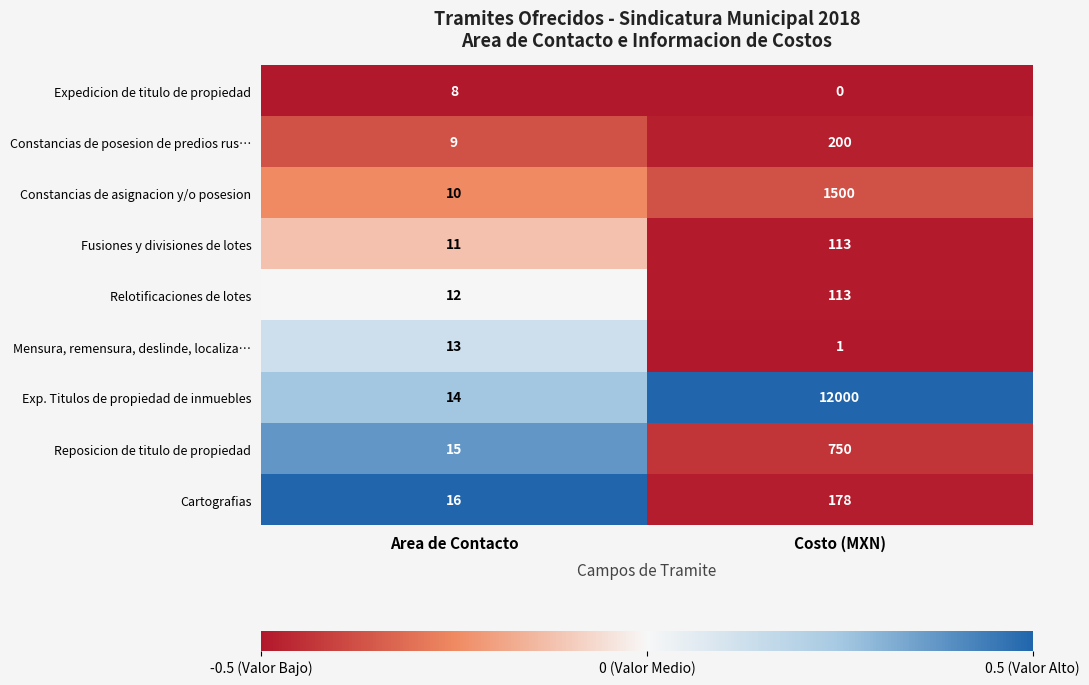

At Area de Contacto, list the series in order from smallest to largest.

Expedicion de titulo de propiedad, Constancias de posesion de predios rus…, Constancias de asignacion y/o posesion, Fusiones y divisiones de lotes, Relotificaciones de lotes, Mensura, remensura, deslinde, localiza…, Exp. Titulos de propiedad de inmuebles, Reposicion de titulo de propiedad, Cartografias